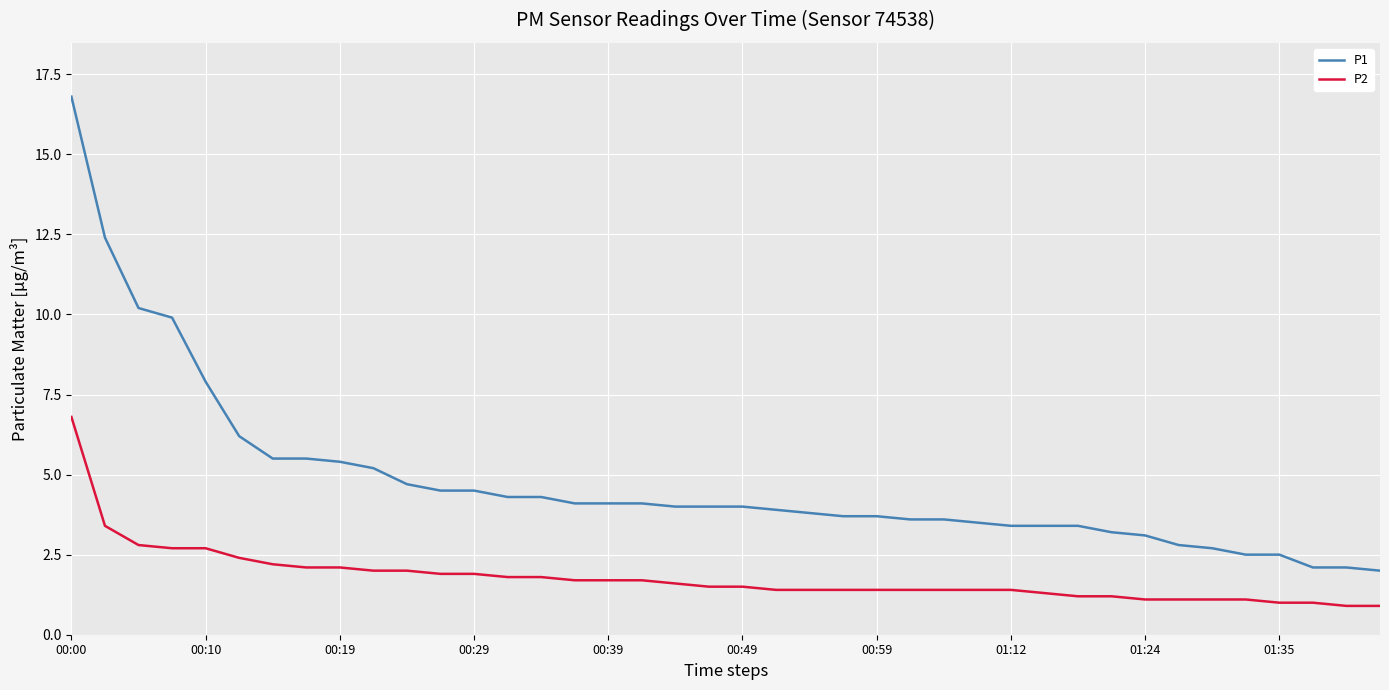

List the series in order of their overall mean, highest first.

P1, P2